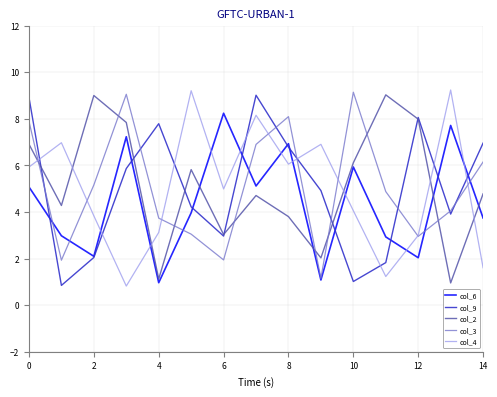

What is the minimum value shown in the chart?

0.8